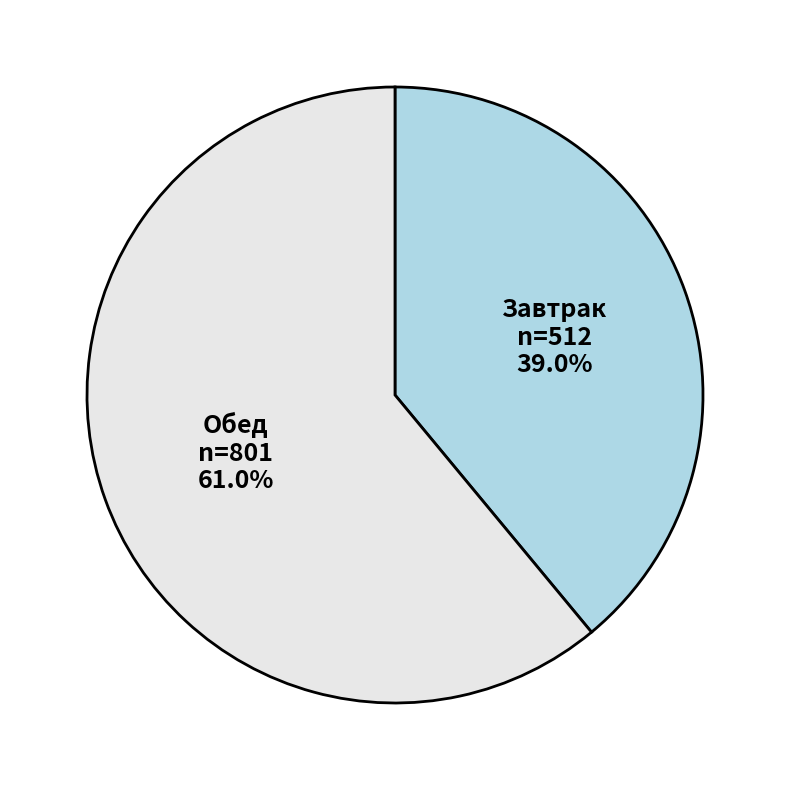

To the nearest percent, what is the difference between the Завтрак and Обед slice percentages?

22%